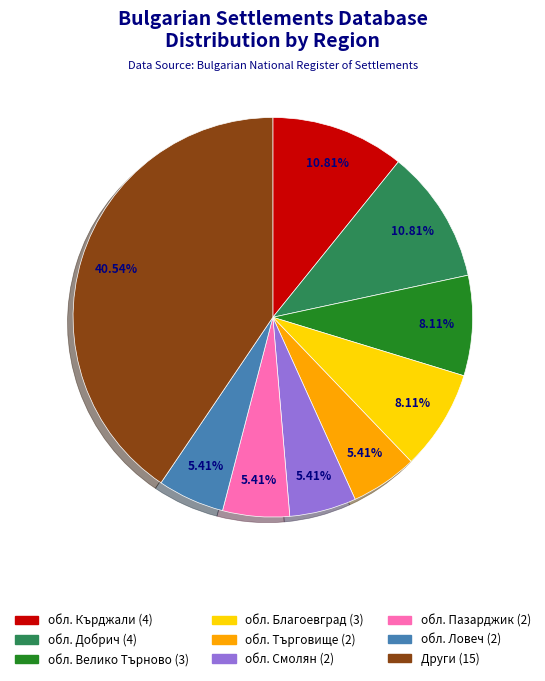

Is there a majority slice in this chart?

No